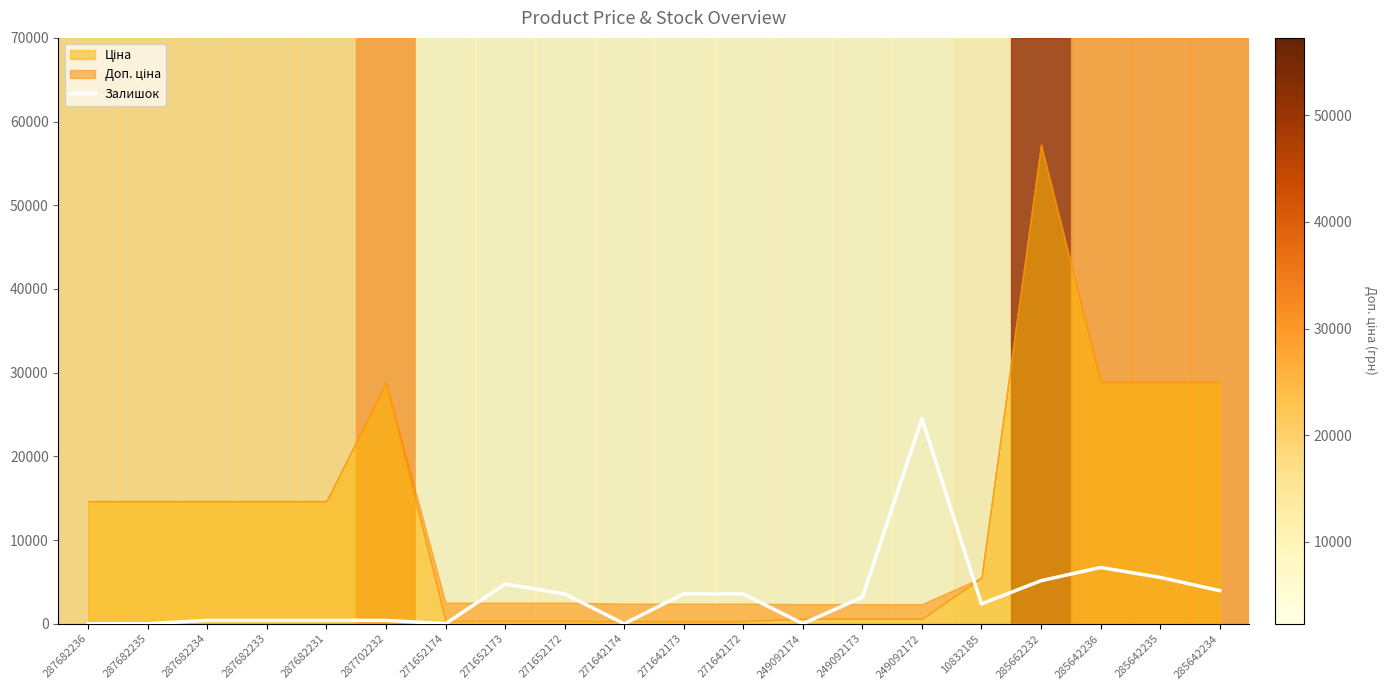

Is it true that the value at 287682235 is 0.0?

True